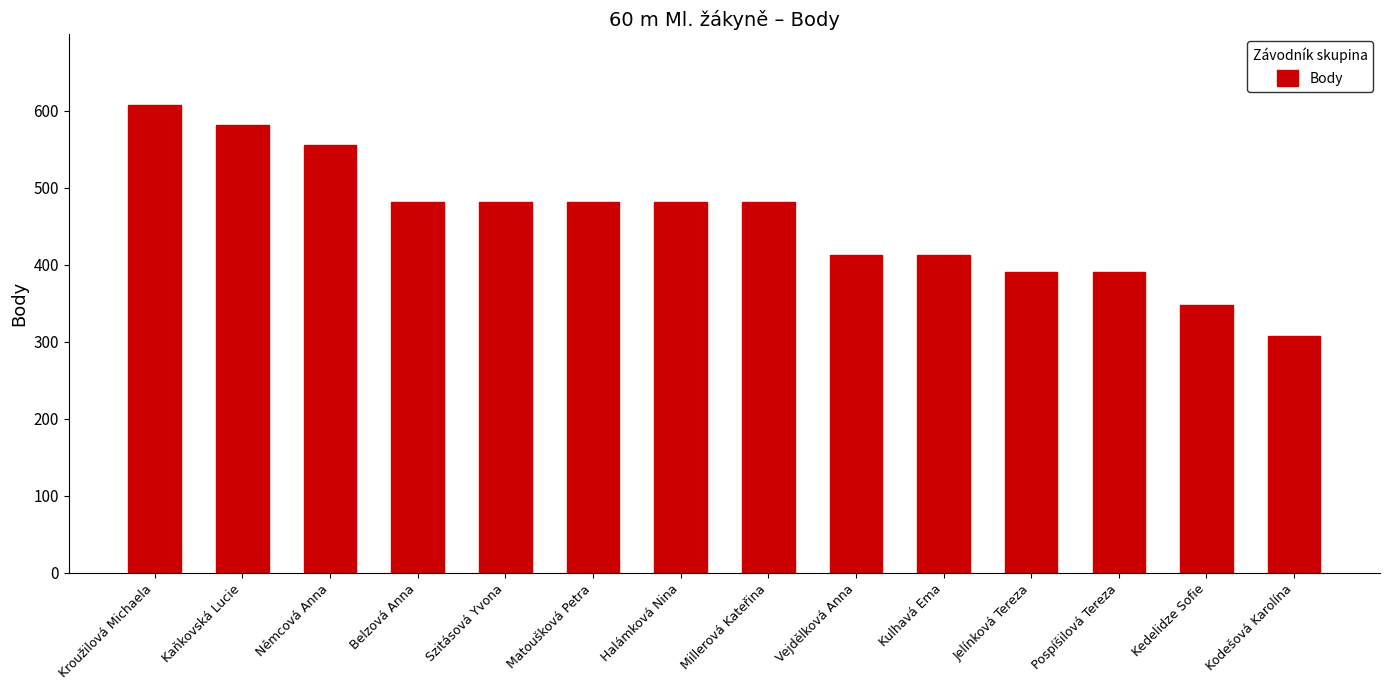

What is the minimum value shown in the chart?

308